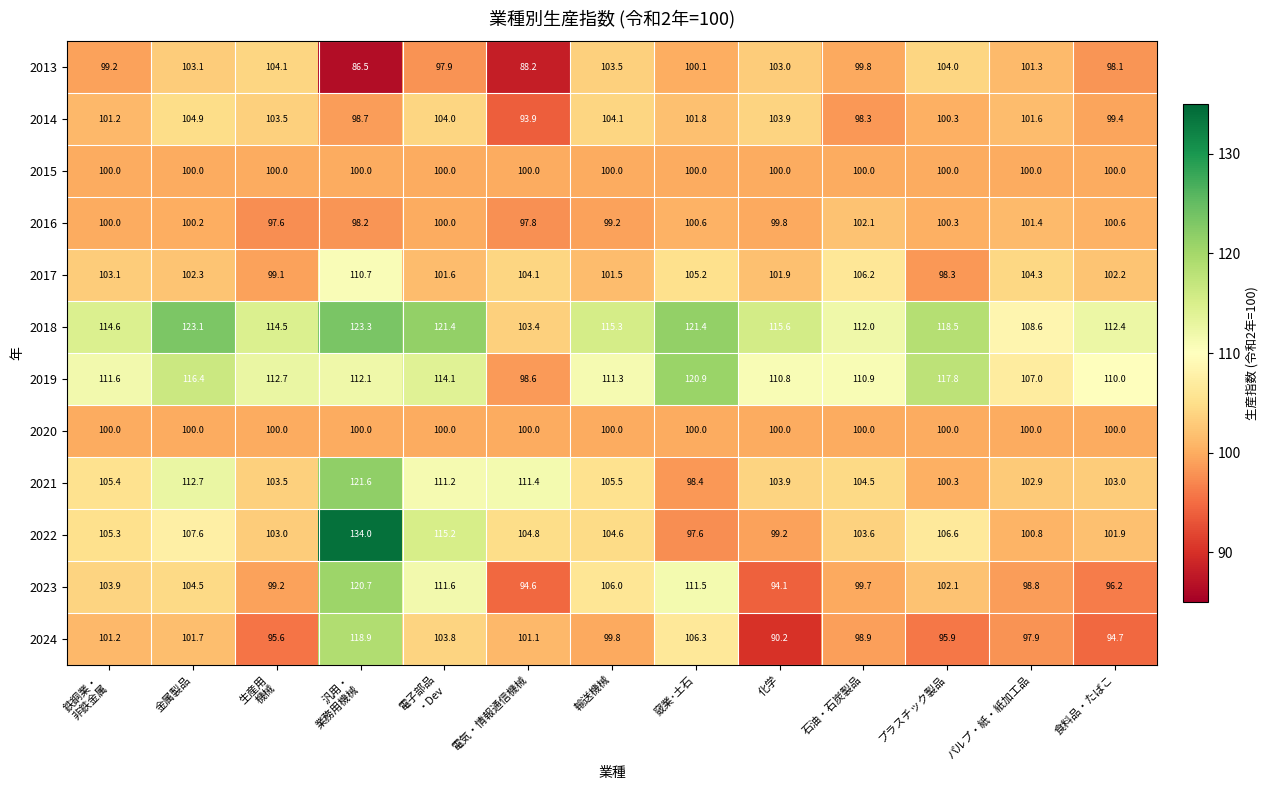

Between 生産用
機械 and 汎用・
業務用機械, which series saw the biggest shift?

2022